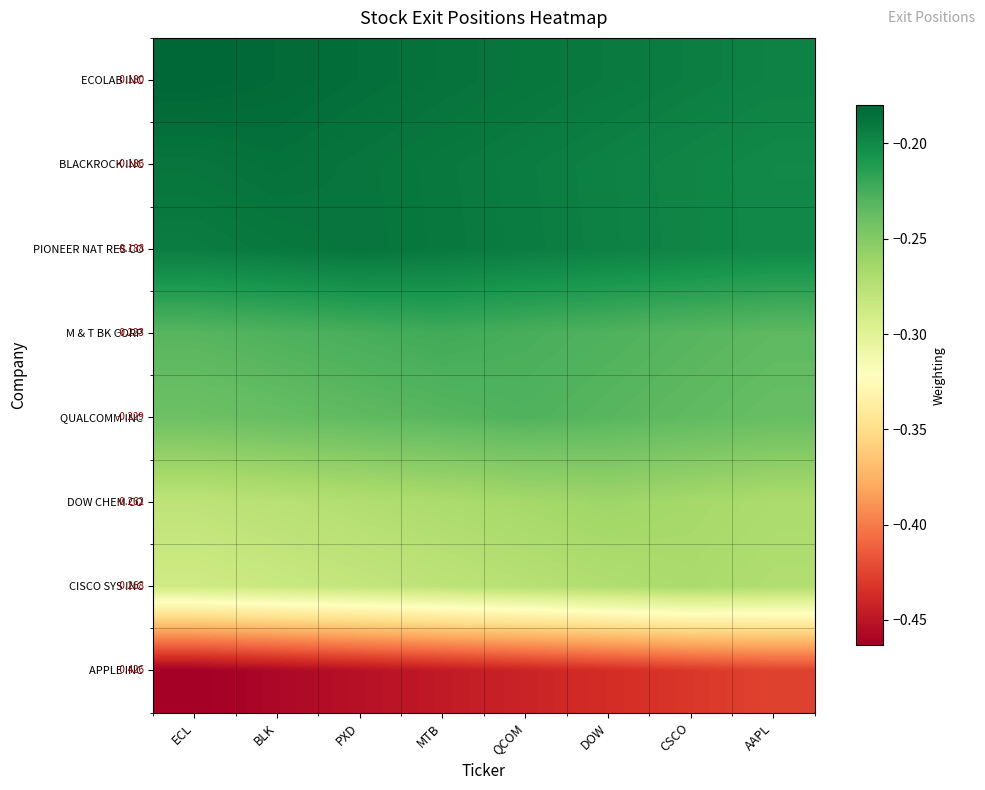

Where is ECOLAB INC nearest to the value 0?

ECL